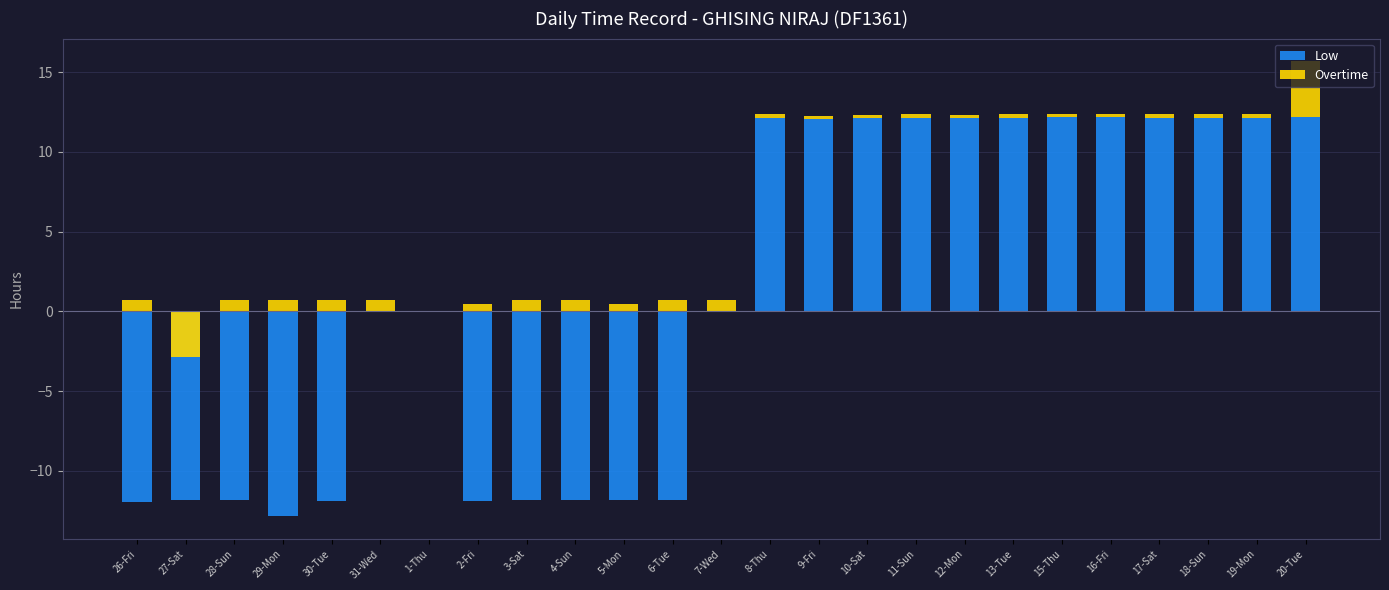

Rank the categories by Low value from highest to lowest.

20-Tue, 15-Thu, 16-Fri, 18-Sun, 19-Mon, 11-Sun, 8-Thu, 17-Sat, 13-Tue, 10-Sat, 12-Mon, 9-Fri, 31-Wed, 1-Thu, 7-Wed, 3-Sat, 27-Sat, 28-Sun, 4-Sun, 5-Mon, 6-Tue, 2-Fri, 30-Tue, 26-Fri, 29-Mon